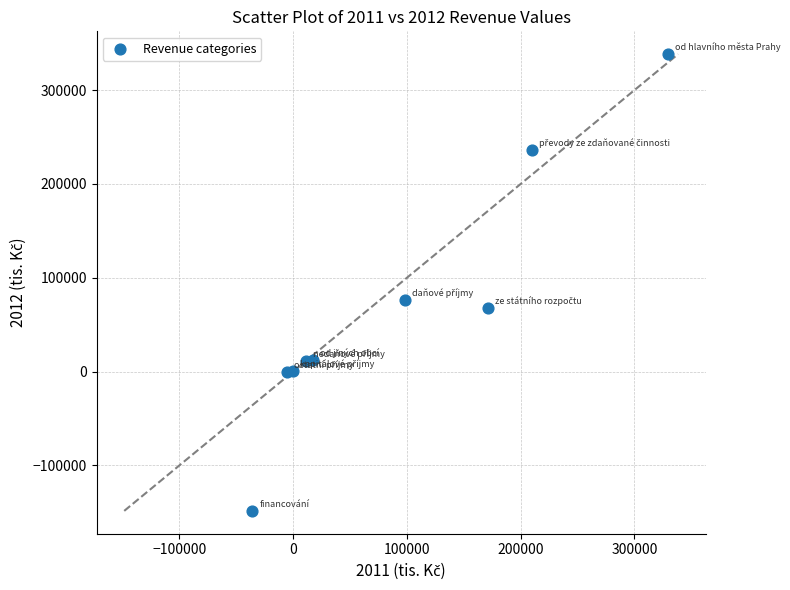

What Y value in the scatter plot is closest to 94962?

75958.2